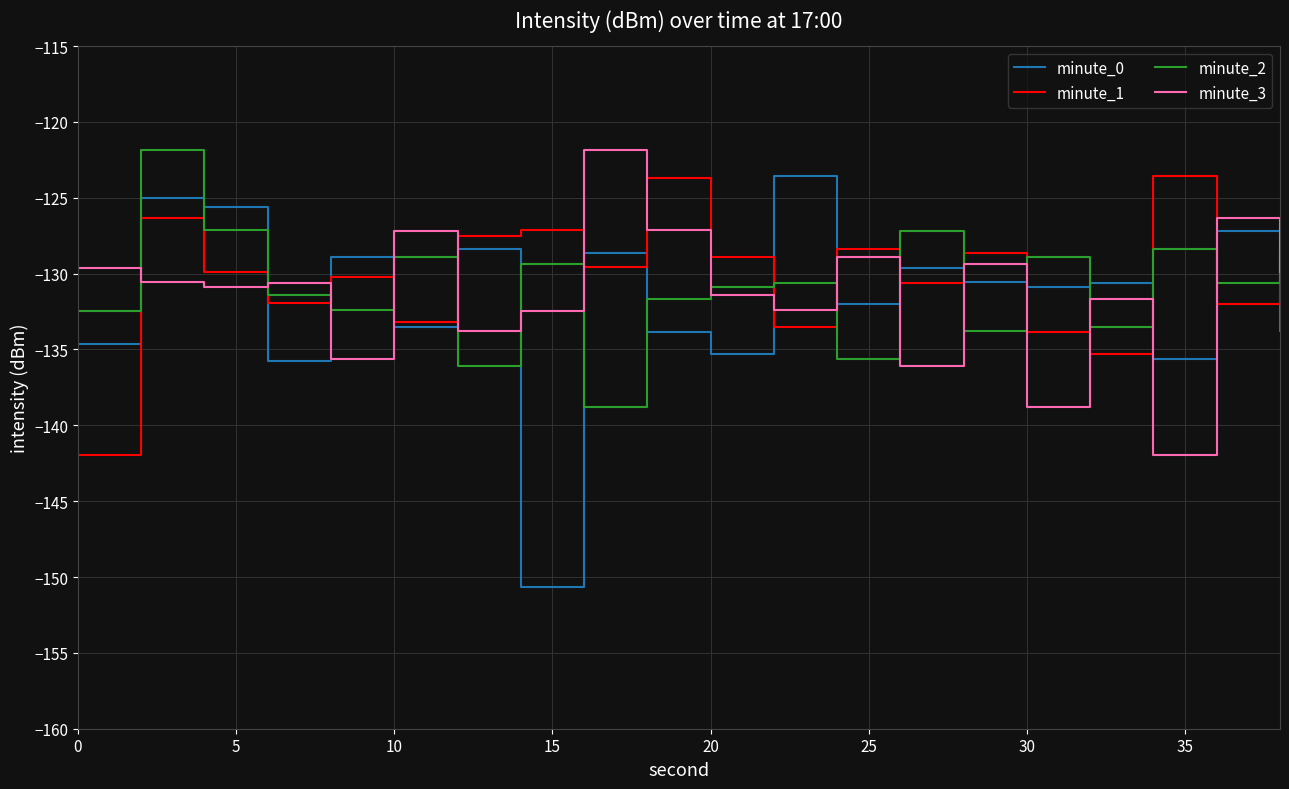

True or false: minute_2 and minute_3 intersect in this chart.

True